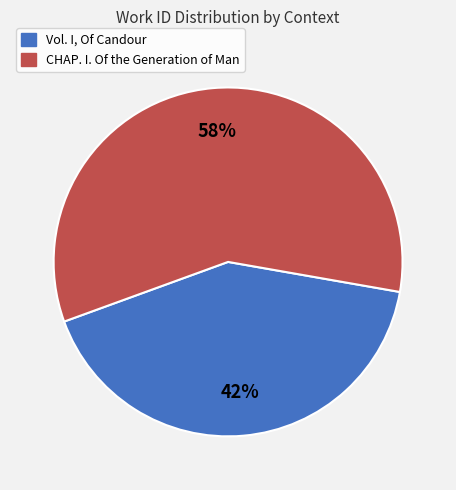

Count the number of slices in the pie.

2